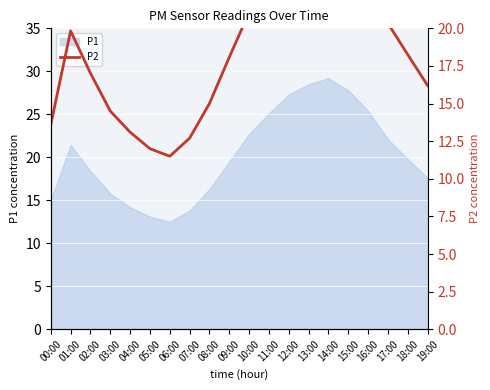

List the labels in order of value, largest first.

14:00, 13:00, 15:00, 12:00, 16:00, 11:00, 10:00, 17:00, 01:00, 18:00, 09:00, 02:00, 19:00, 08:00, 03:00, 00:00, 04:00, 07:00, 05:00, 06:00